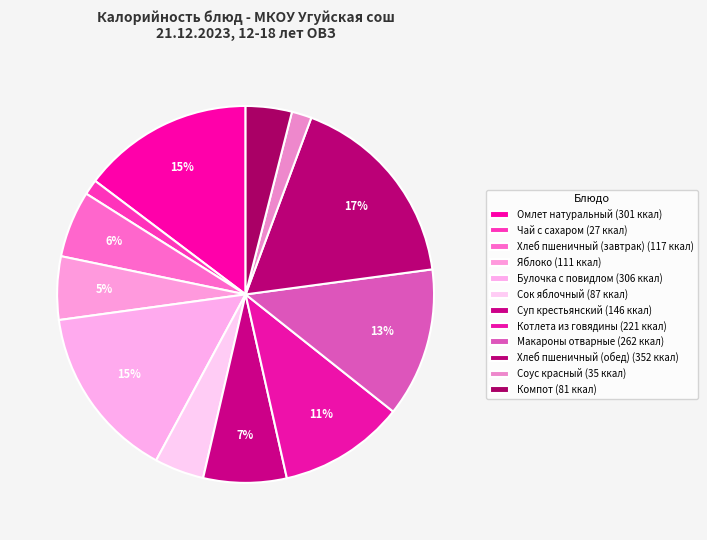

How many segments does this pie chart have?

12